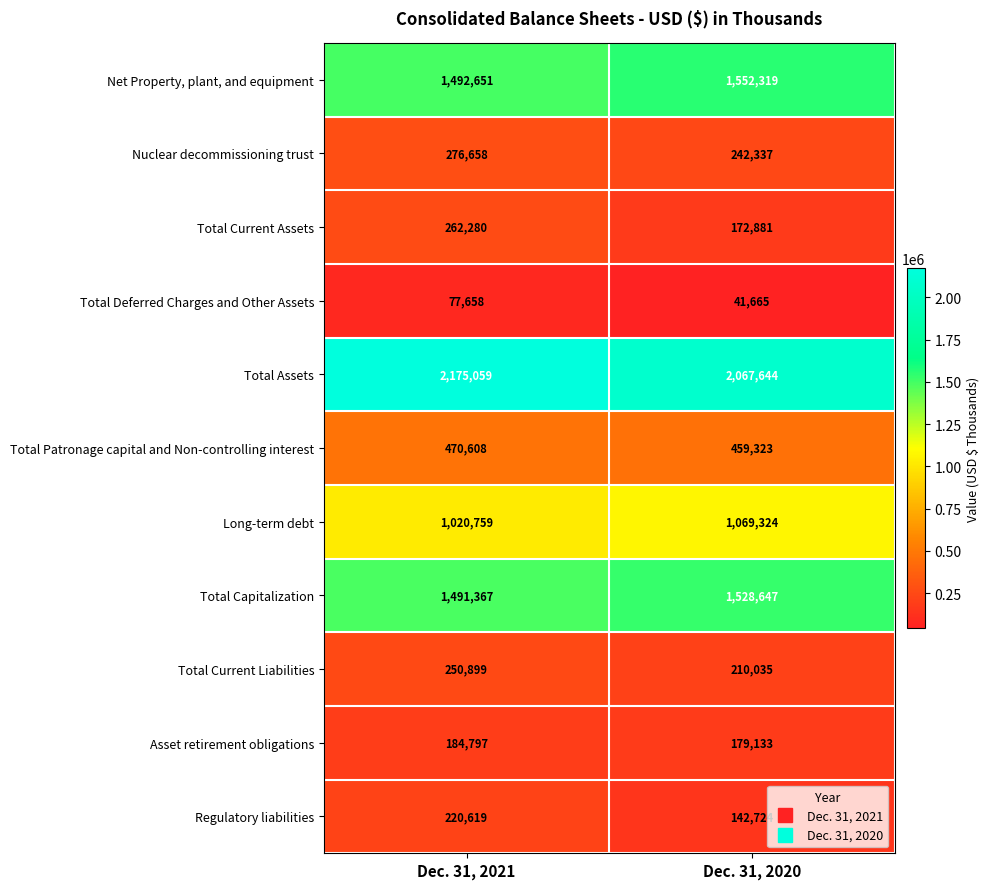

Reading left to right, extract all data points from this chart.

Net Property, plant, and equipment: Dec. 31, 2021=1492651	Dec. 31, 2020=1552319
Nuclear decommissioning trust: Dec. 31, 2021=276658	Dec. 31, 2020=242337
Total Current Assets: Dec. 31, 2021=262280	Dec. 31, 2020=172881
Total Deferred Charges and Other Assets: Dec. 31, 2021=77658	Dec. 31, 2020=41665
Total Assets: Dec. 31, 2021=2175059	Dec. 31, 2020=2067644
Total Patronage capital and Non-controlling interest: Dec. 31, 2021=470608	Dec. 31, 2020=459323
Long-term debt: Dec. 31, 2021=1020759	Dec. 31, 2020=1069324
Total Capitalization: Dec. 31, 2021=1491367	Dec. 31, 2020=1528647
Total Current Liabilities: Dec. 31, 2021=250899	Dec. 31, 2020=210035
Asset retirement obligations: Dec. 31, 2021=184797	Dec. 31, 2020=179133
Regulatory liabilities: Dec. 31, 2021=220619	Dec. 31, 2020=142724